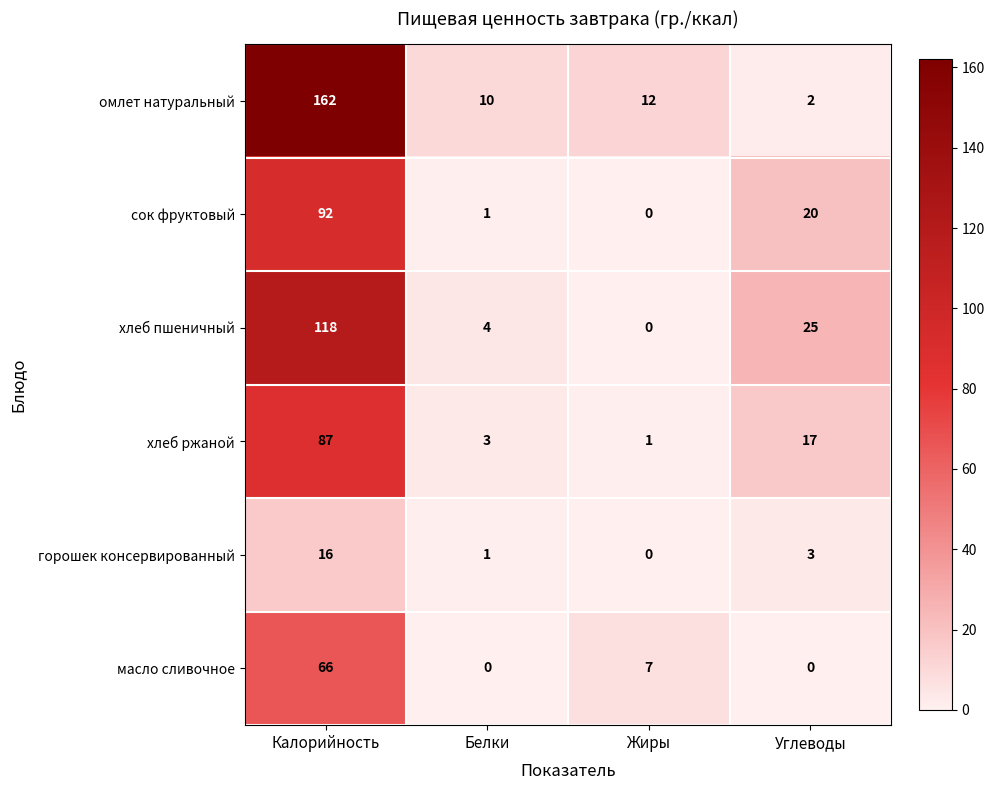

Reading right to left, transcribe all the data shown in this chart.

омлет натуральный: Углеводы=2	Жиры=12	Белки=10	Калорийность=162
сок фруктовый: Углеводы=20	Жиры=0	Белки=1	Калорийность=92
хлеб пшеничный: Углеводы=25	Жиры=0	Белки=4	Калорийность=118
хлеб ржаной: Углеводы=17	Жиры=1	Белки=3	Калорийность=87
горошек консервированный: Углеводы=3	Жиры=0	Белки=1	Калорийность=16
масло сливочное: Углеводы=0	Жиры=7	Белки=0	Калорийность=66